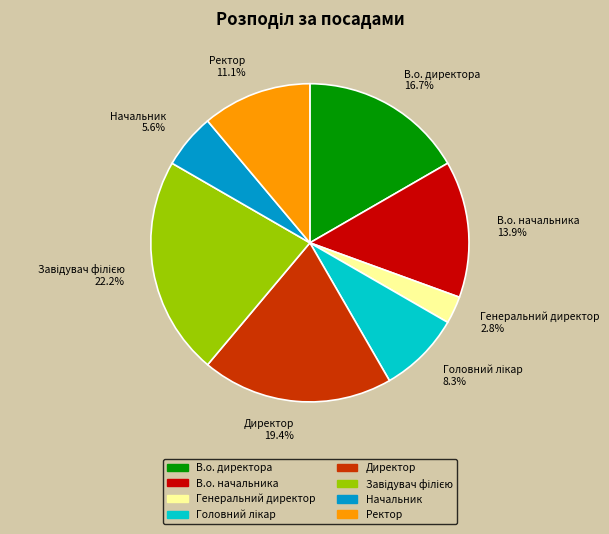

To the nearest percent, what percentage of the pie is Начальник?

6%